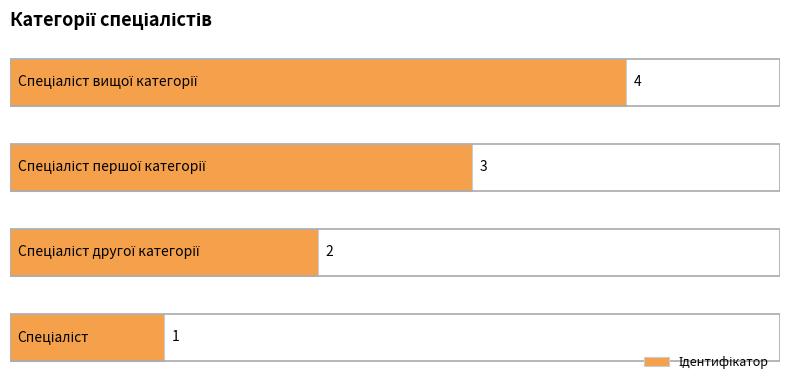

How many values are between 2 and 4?

3